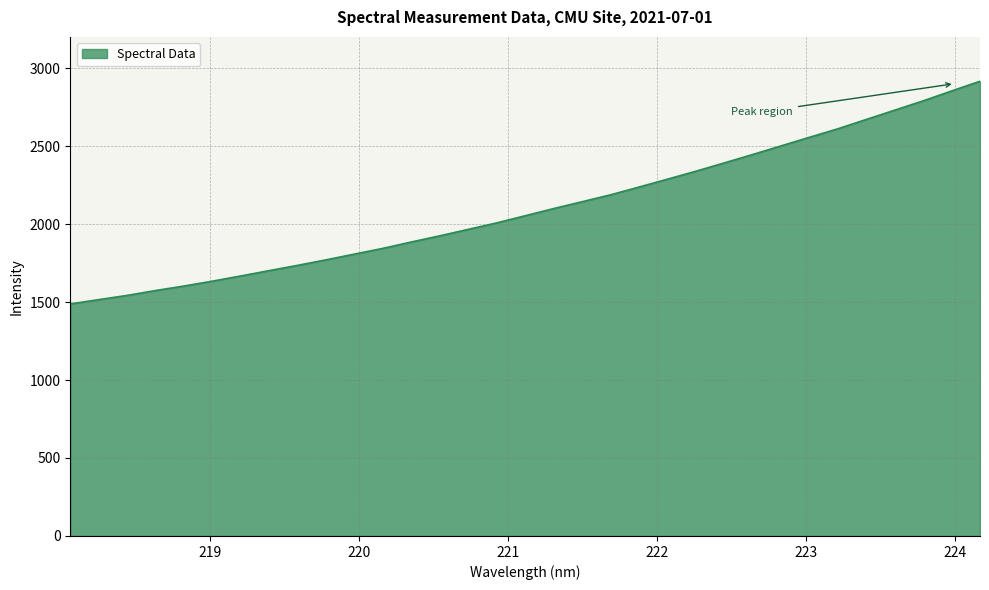

True or false: the data has more than 1 interior local peaks.

False